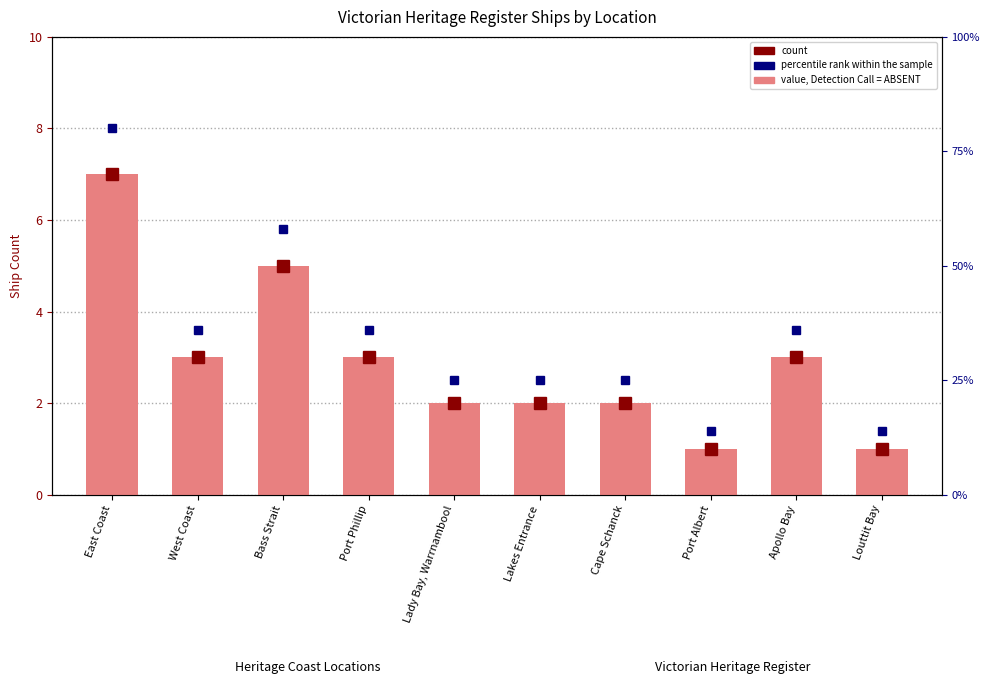

What is the value of the 9th bar from the left?

3